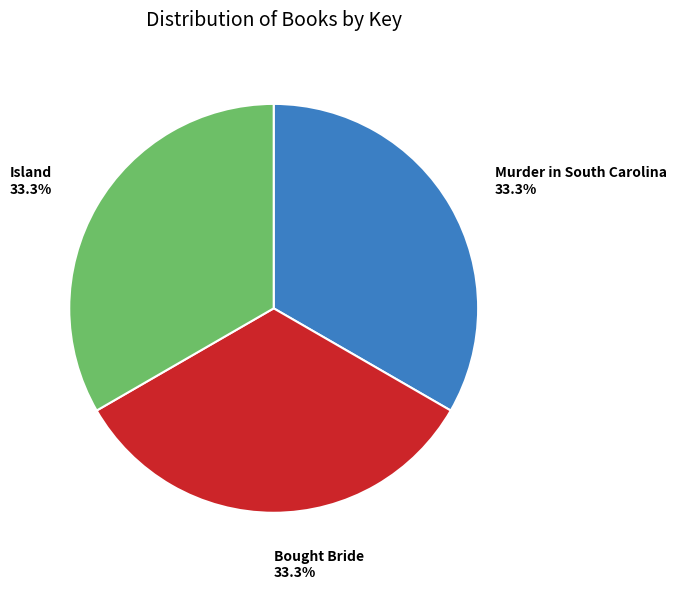

How many slices are in this pie chart?

3